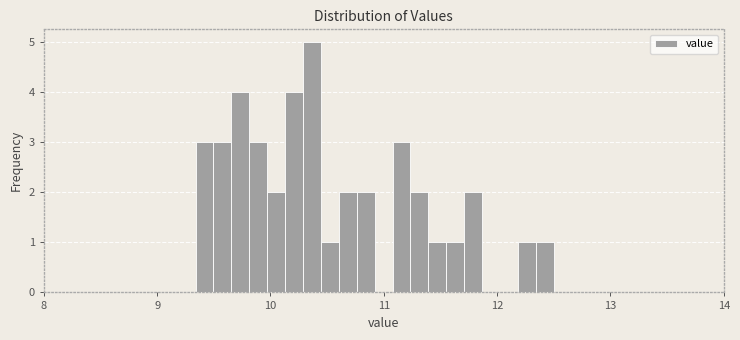

Read against the x-axis, roughly where is the centre of the tallest bar?

10.4